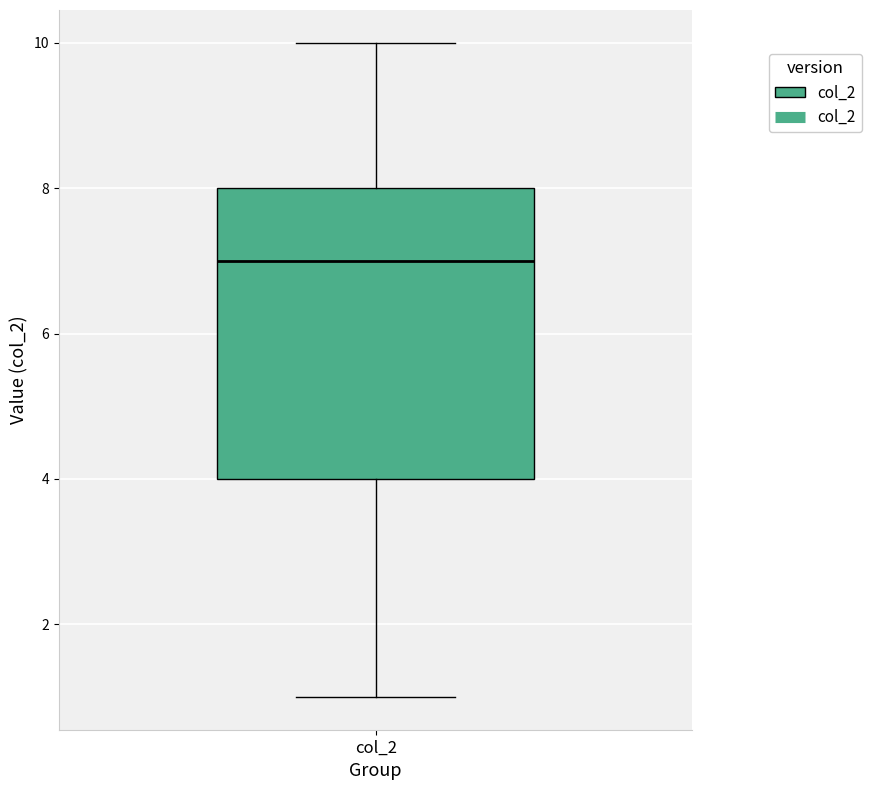

Where is the lower edge of the box for col_2 on the y-axis? The values are not printed on the chart, so give them approximately, as read against the axis.

4